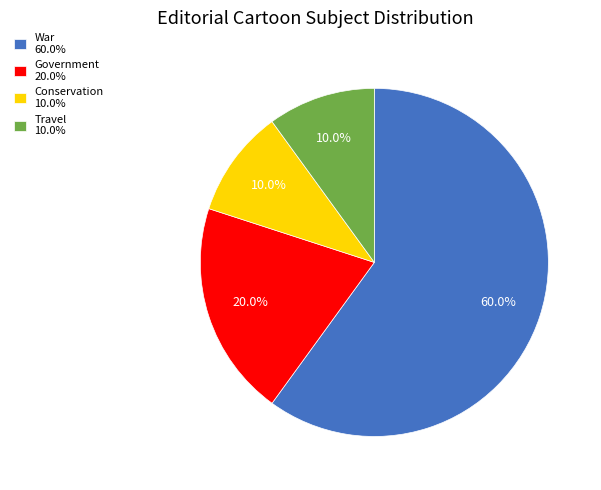

Which slice is the largest?

War 60.0%